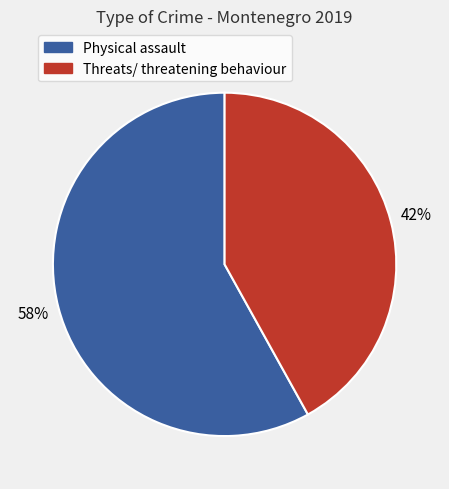

Does Physical assault account for over 50% of the chart?

Yes